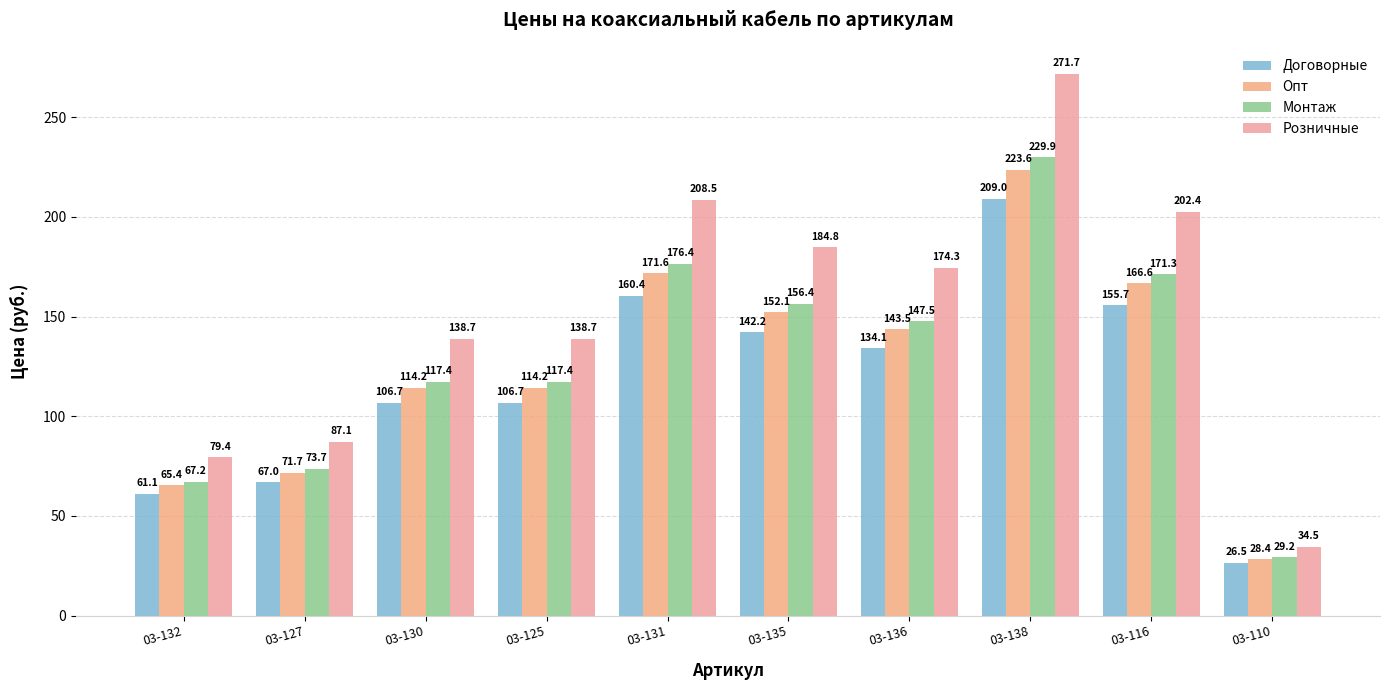

What is the difference between the maximum and minimum values in the Опт series?

195.2